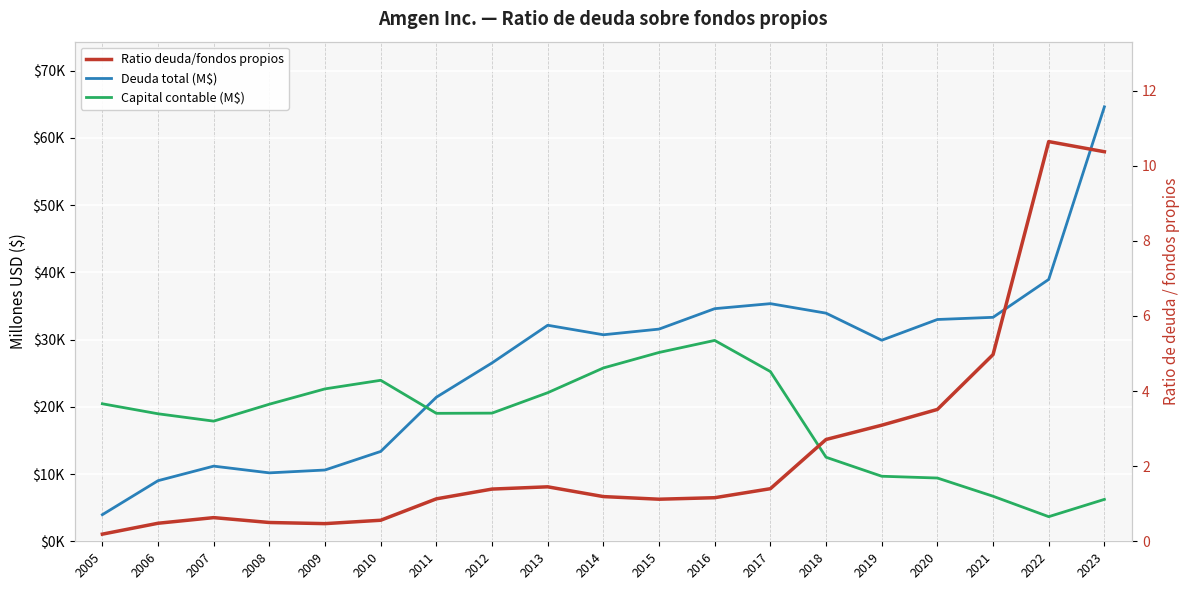

What is the value of the Deuda total (M$) point at the 15th from the left?

29903.0